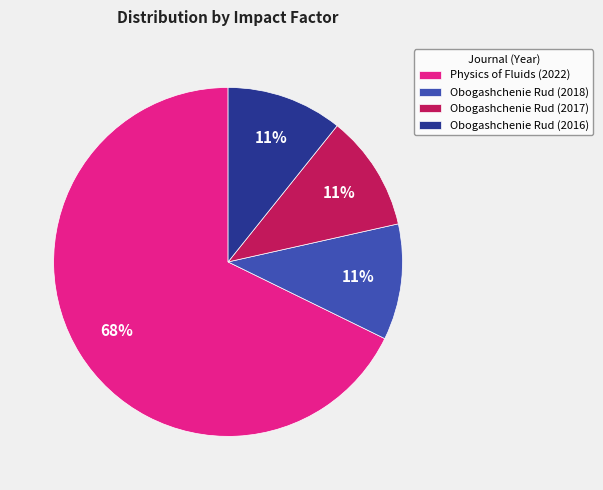

To the nearest percent, what is the average slice percentage?

25%